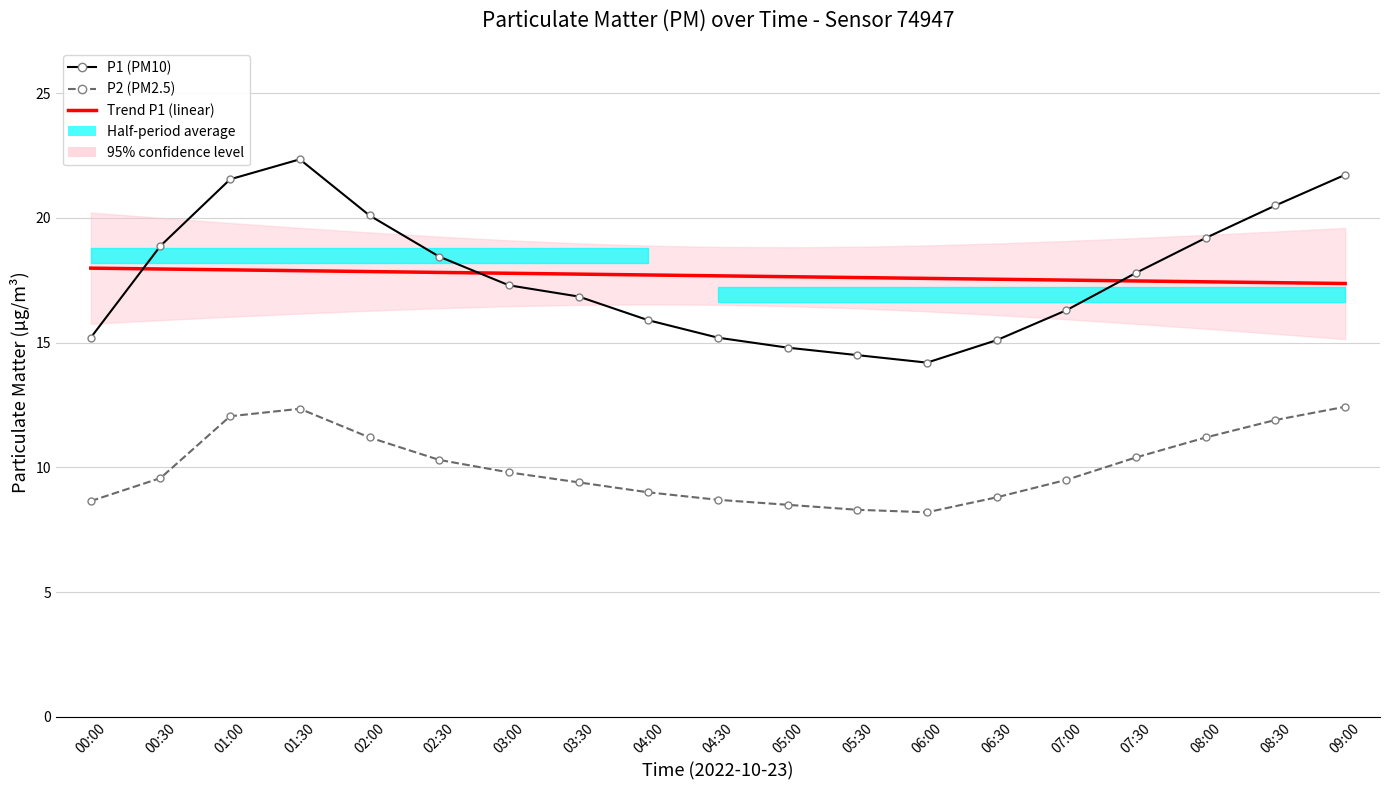

How many times do Trend P1 (linear) and P1 (PM10) cross each other?

3